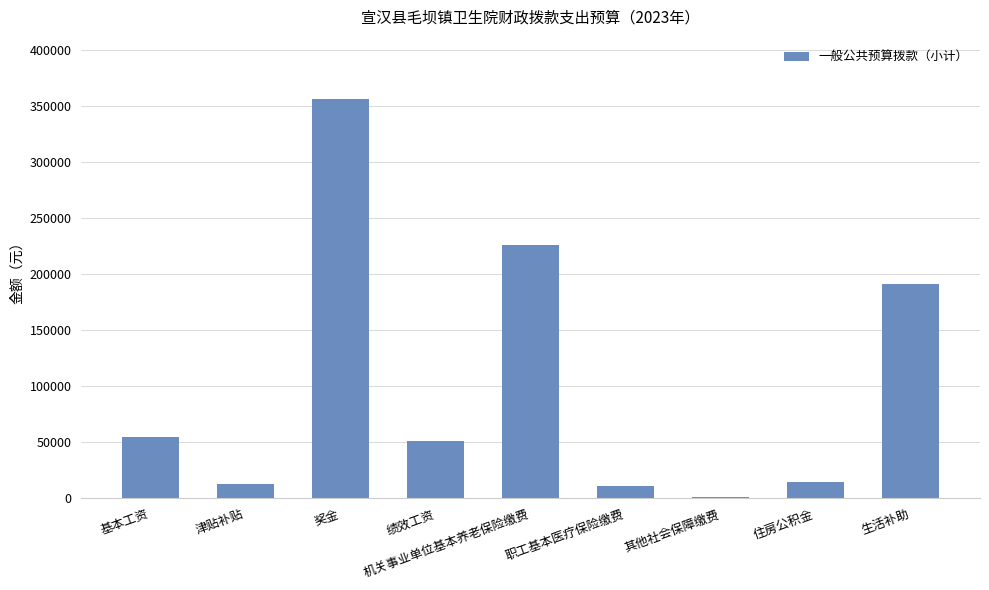

At which label does the data first exceed 50604?

基本工资